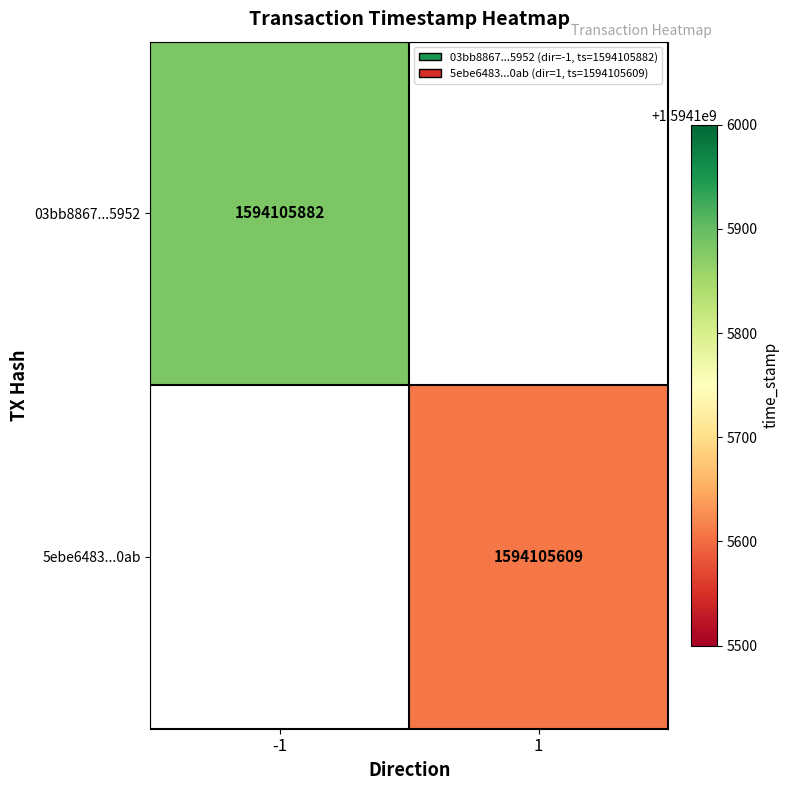

What is the sum of the 5ebe64838864d81bc7022ae1c0d6ed424fb10ab values at time_stamp and direction?

1594105610